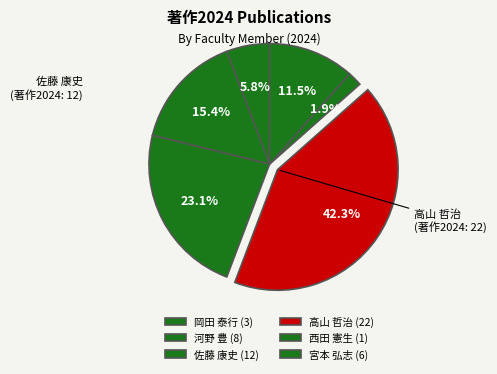

Count the number of slices in the pie.

6